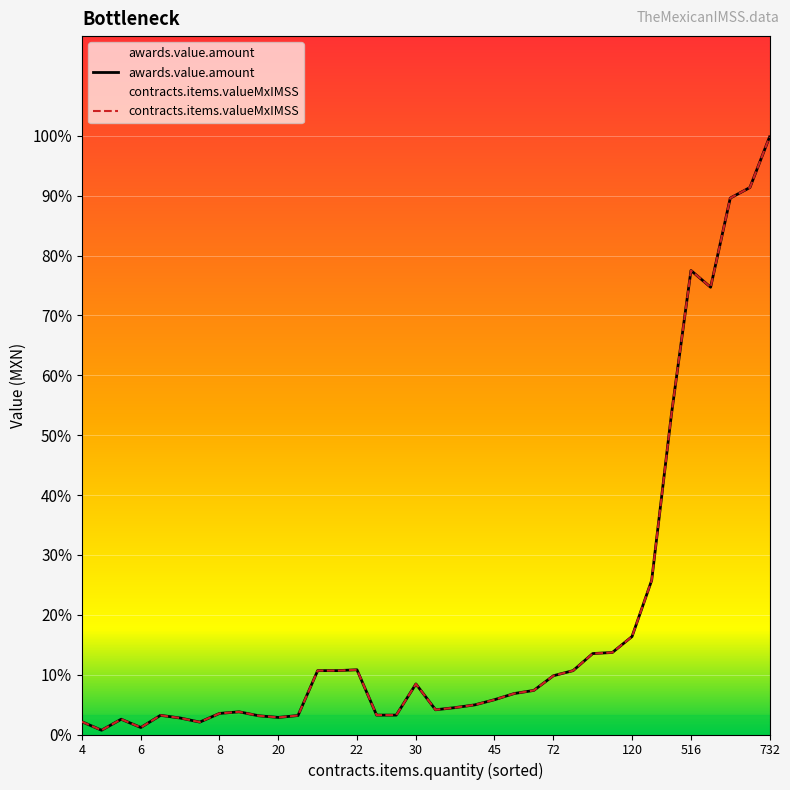

Count the number of data series in this chart.

2